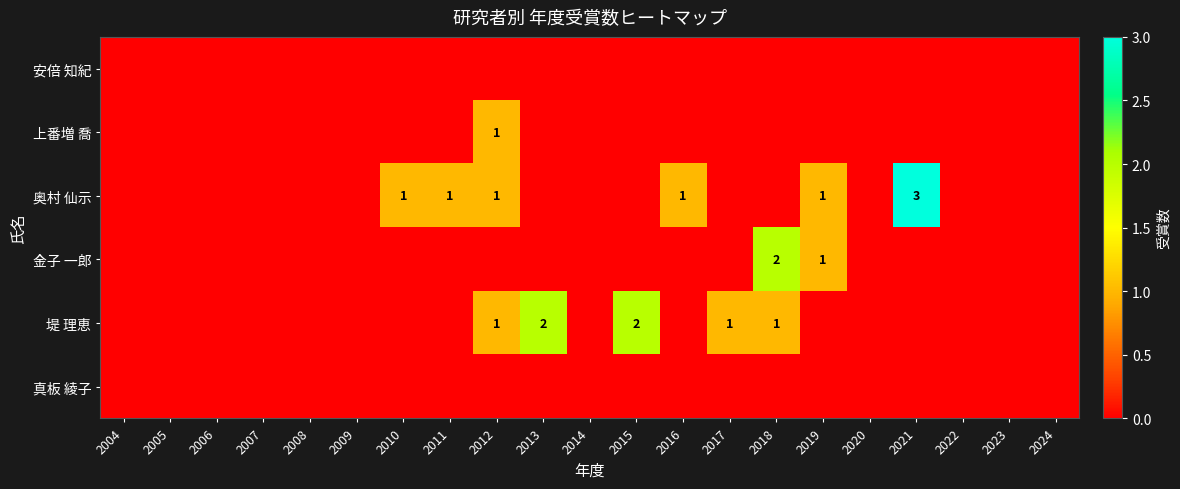

At which label is 奥村 仙示 closest to 1?

2010